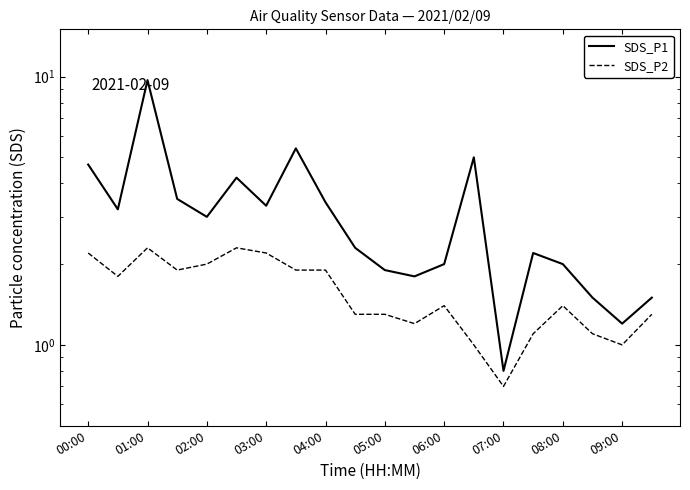

What is the sum of all SDS_P1 values?

62.6